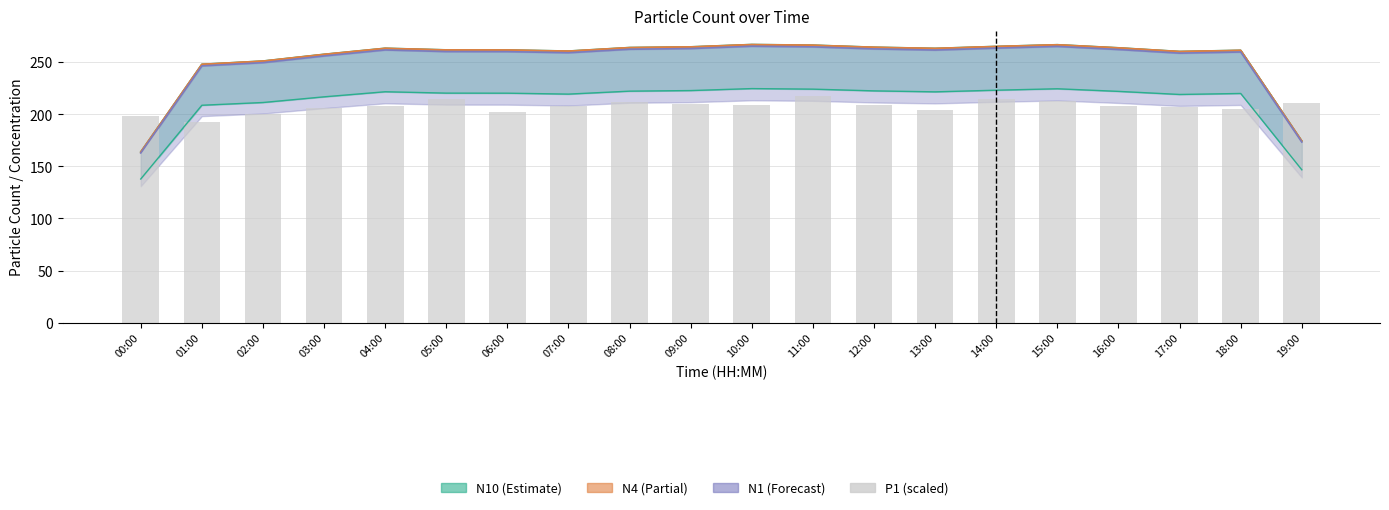

Does the chart contain any negative values?

No